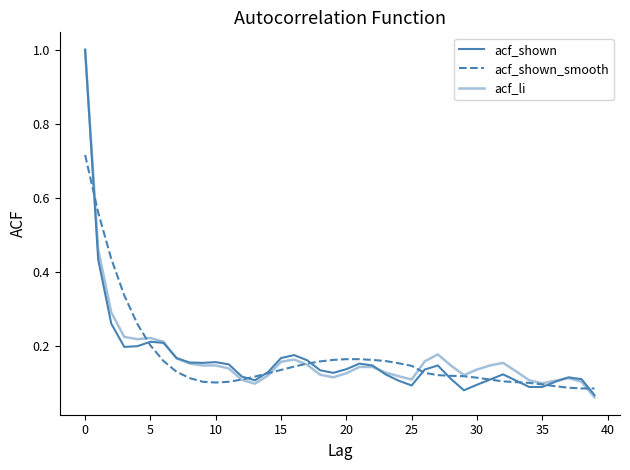

Is this an area chart (filled region under the line)?

No